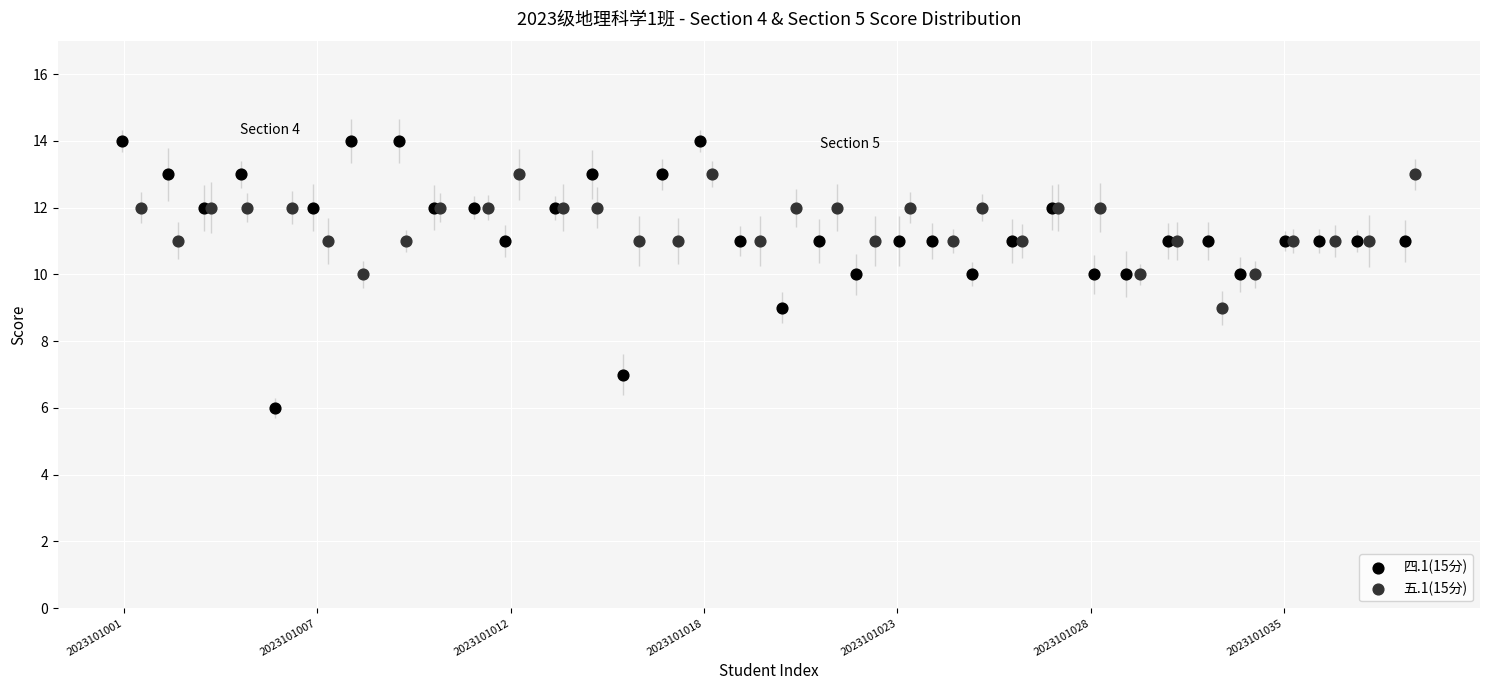

Which series reaches the maximum Y coordinate?

四.1(15分)